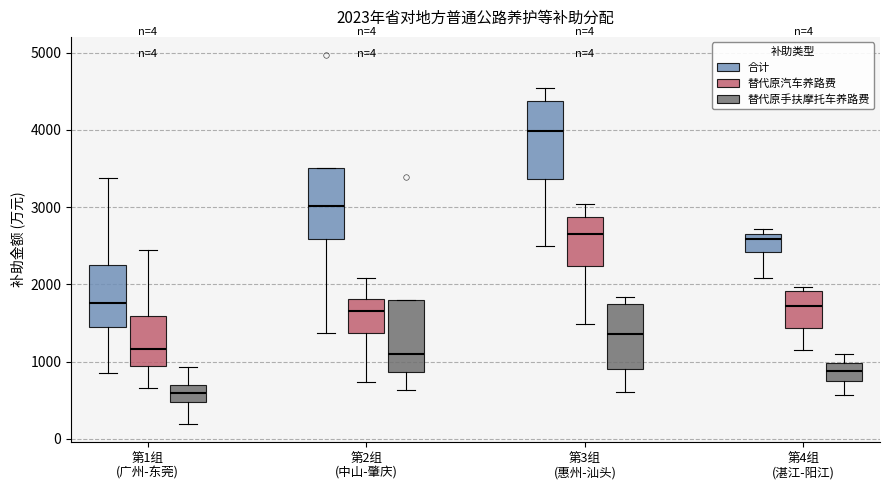

Which box has the lowest median line?

第1组 (广州-东莞) (替代原手扶摩托车养路费)